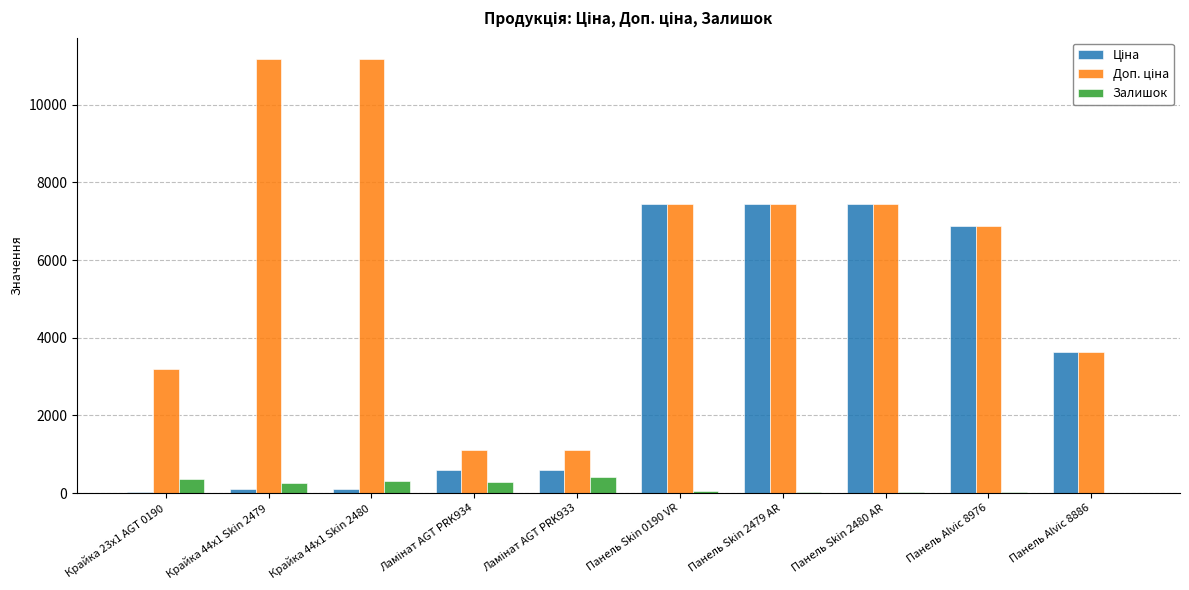

How many groups of bars are there?

10